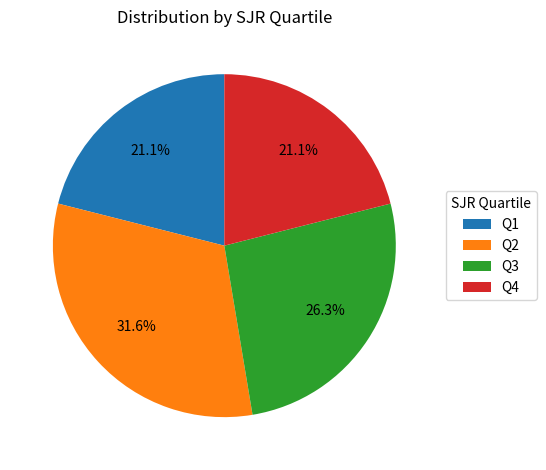

Does any single category account for the majority?

No